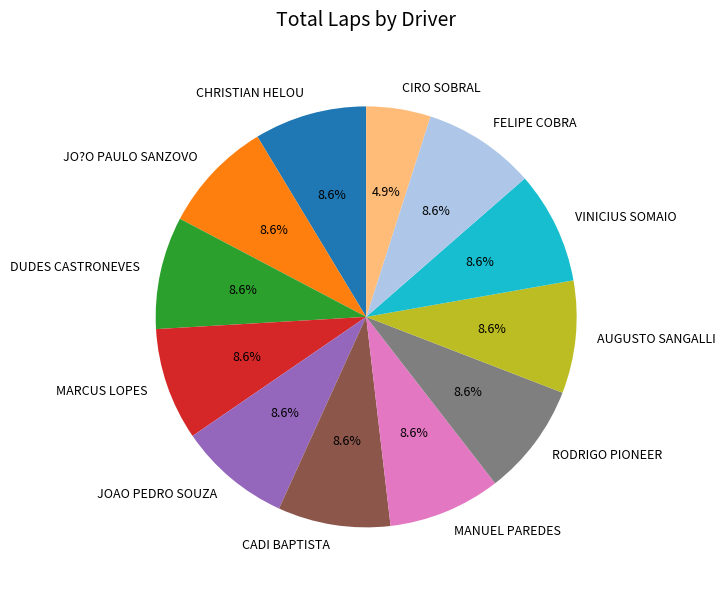

How many segments does this pie chart have?

12